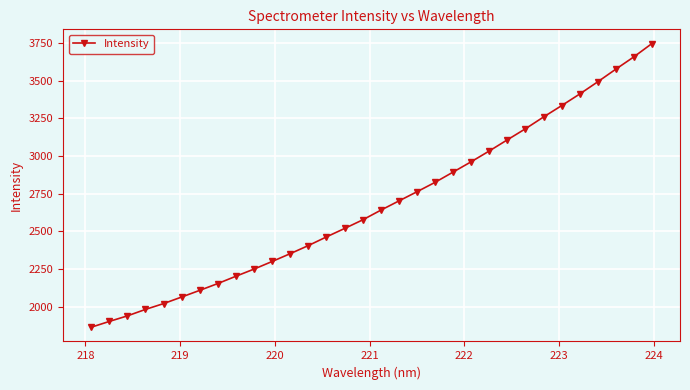

What is the maximum value shown in the chart?

3747.2